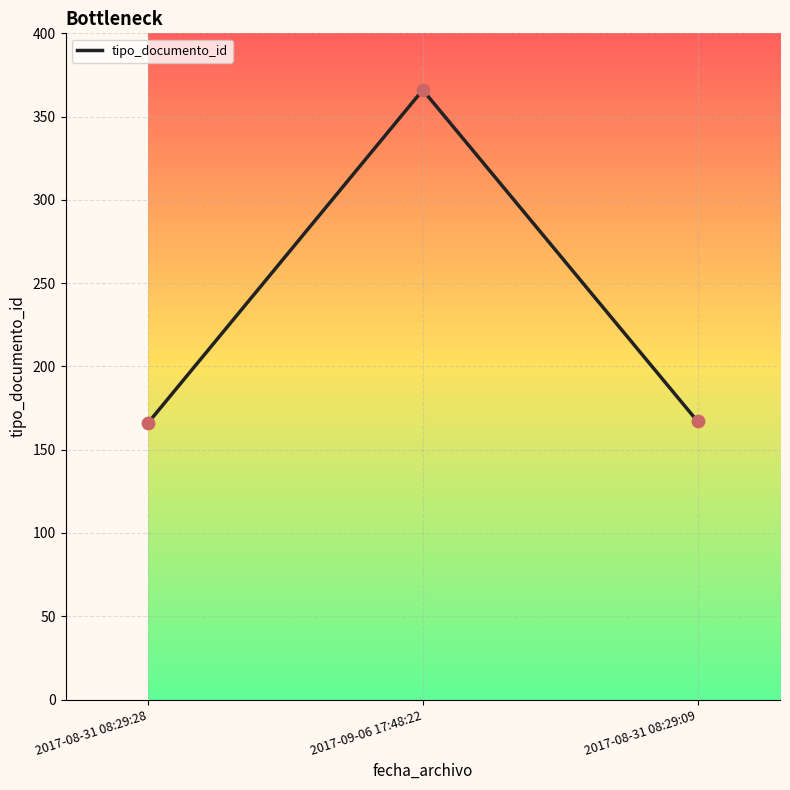

What is the change in value from 2017-09-06 17:48:22 to 2017-08-31 08:29:09?

-199